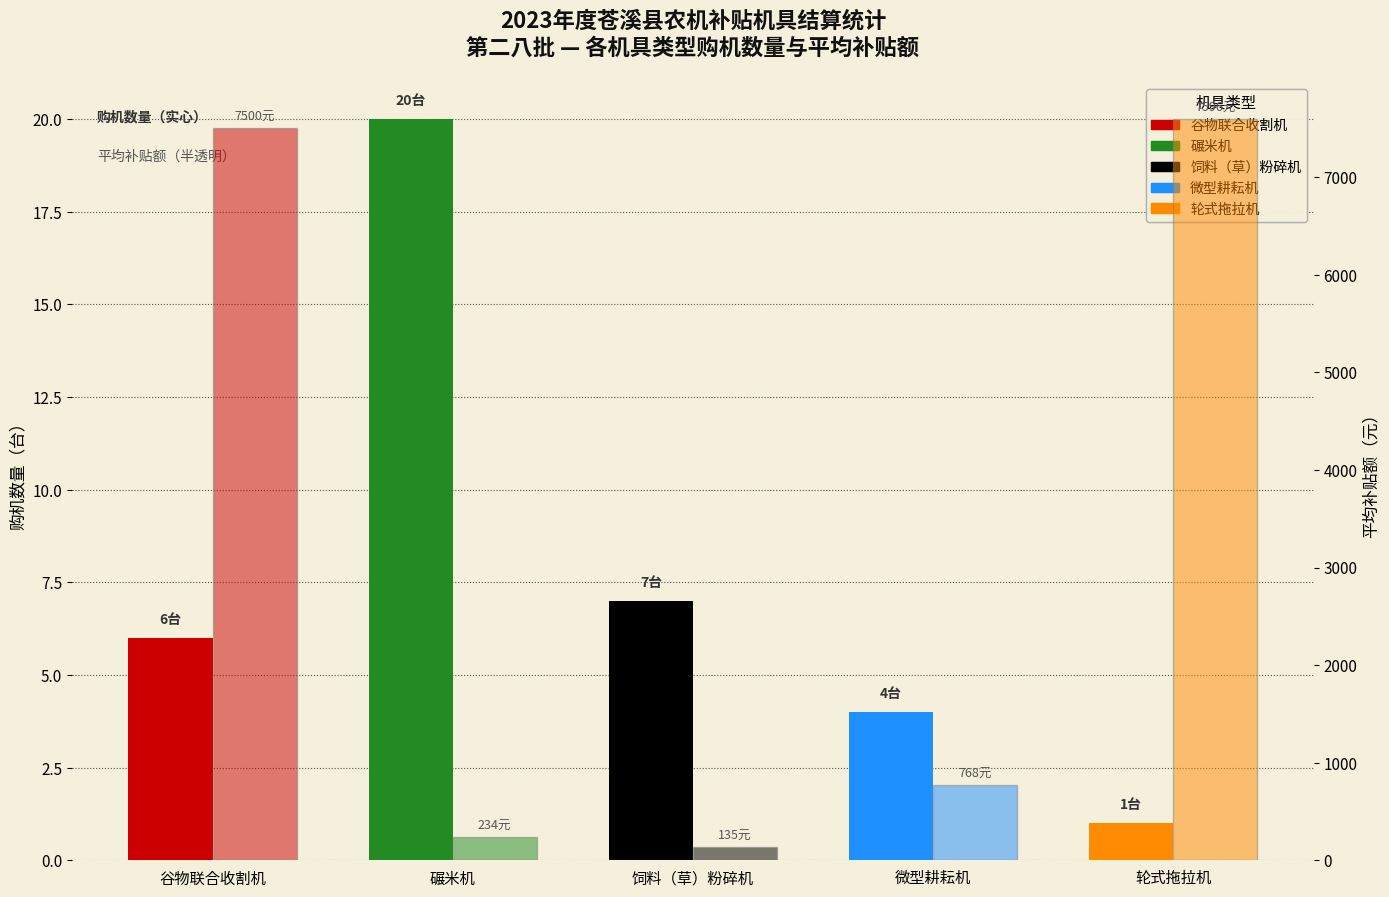

Which category has the lowest value in the 平均补贴额（元） series?

饲料（草）粉碎机